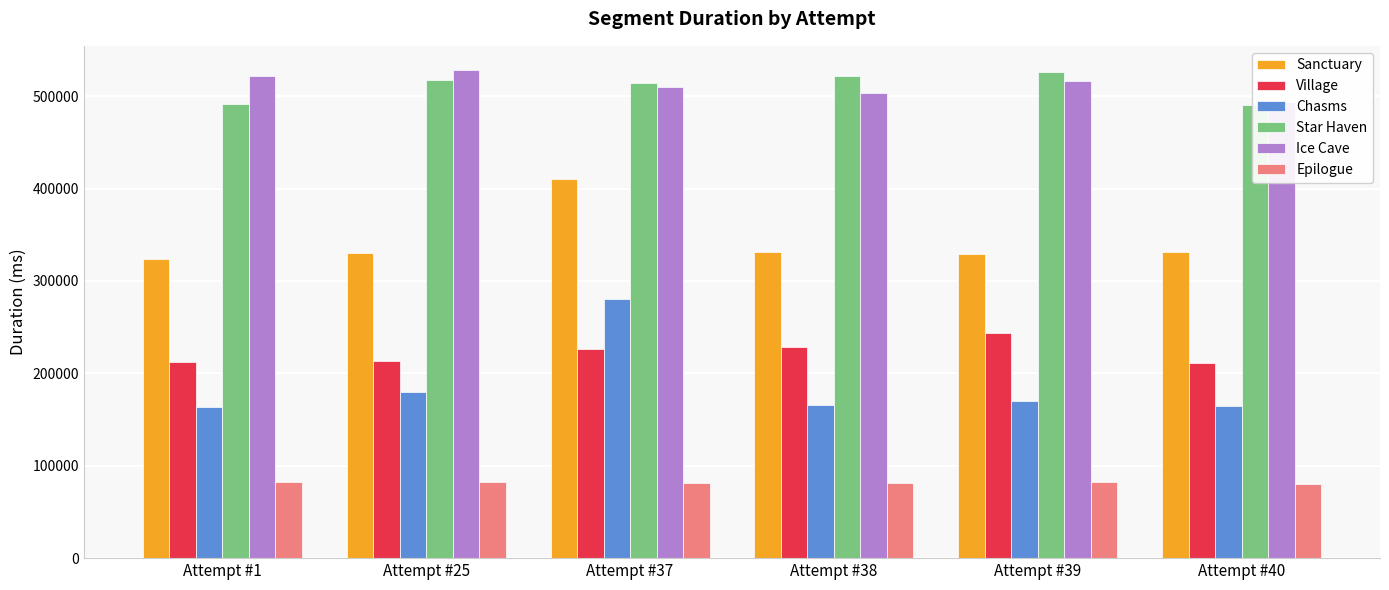

Which series has the widest spread of values?

Chasms